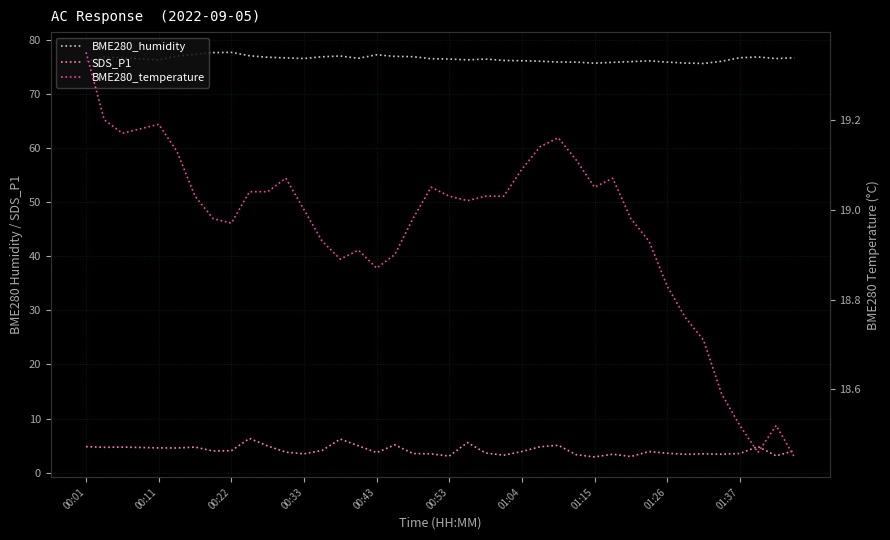

Reading right to left, list all the values displayed in this chart.

BME280_humidity: 76.8	76.6	76.9	76.8	76.1	75.7	75.8	75.9	76.2	76.0	75.9	75.7	75.9	76.0	76.1	76.2	76.2	76.5	76.4	76.5	76.6	77.0	77.0	77.3	76.7	77.1	76.9	76.6	76.7	76.8	77.1	77.8	77.7	77.4	77.1	76.4	76.5	76.8	76.8	76.1
SDS_P1: 4.0	3.1	4.8	3.5	3.4	3.5	3.4	3.6	3.9	3.0	3.4	2.9	3.3	5.0	4.8	3.9	3.2	3.6	5.6	3.0	3.5	3.5	5.1	3.7	5.0	6.2	4.1	3.5	3.8	4.9	6.3	4.0	4.0	4.7	4.5	4.6	4.7	4.7	4.7	4.8
BME280_temperature: 18.4	18.5	18.5	18.5	18.6	18.7	18.8	18.8	18.9	19.0	19.1	19.1	19.1	19.2	19.1	19.1	19.0	19.0	19.0	19.0	19.1	19.0	18.9	18.9	18.9	18.9	18.9	19.0	19.1	19.0	19.0	19.0	19.0	19.0	19.1	19.2	19.2	19.2	19.2	19.4